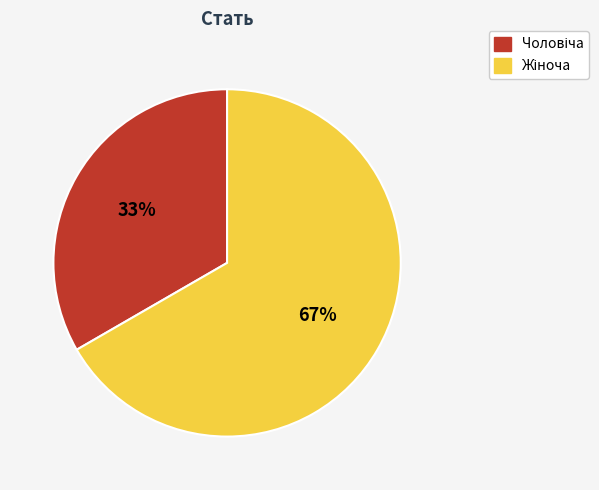

To the nearest percent, what is the average slice percentage?

50%